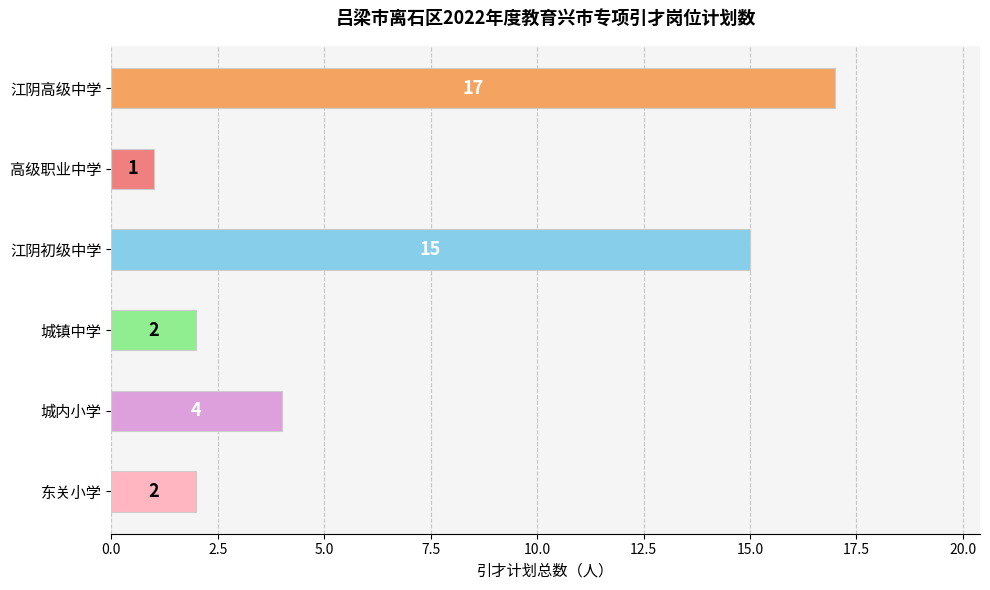

What is the difference between the maximum and minimum values?

16